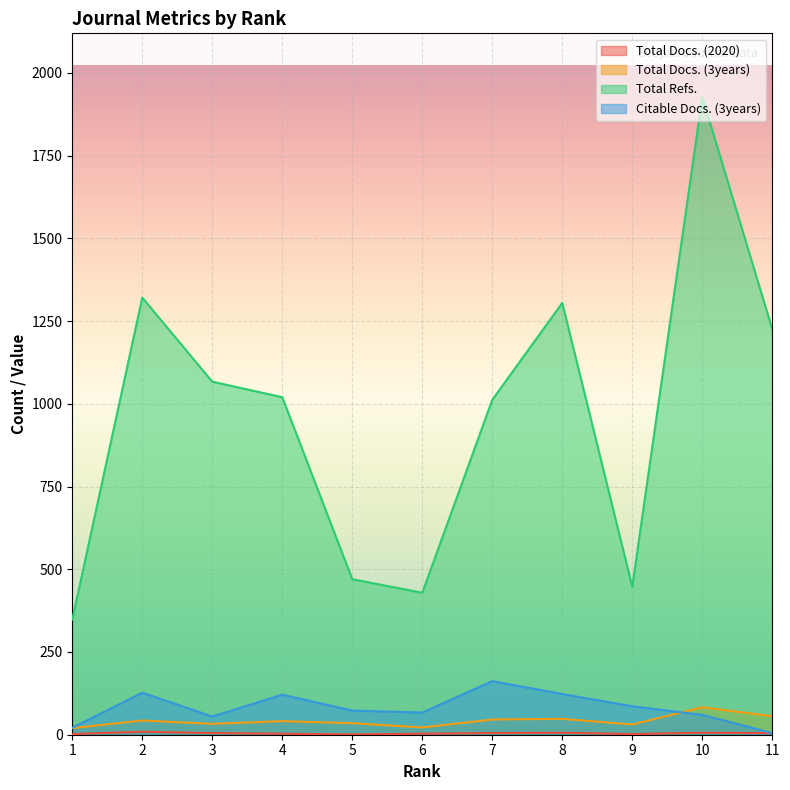

True or false: Citable Docs. (3years) and Total Refs. intersect in this chart.

False